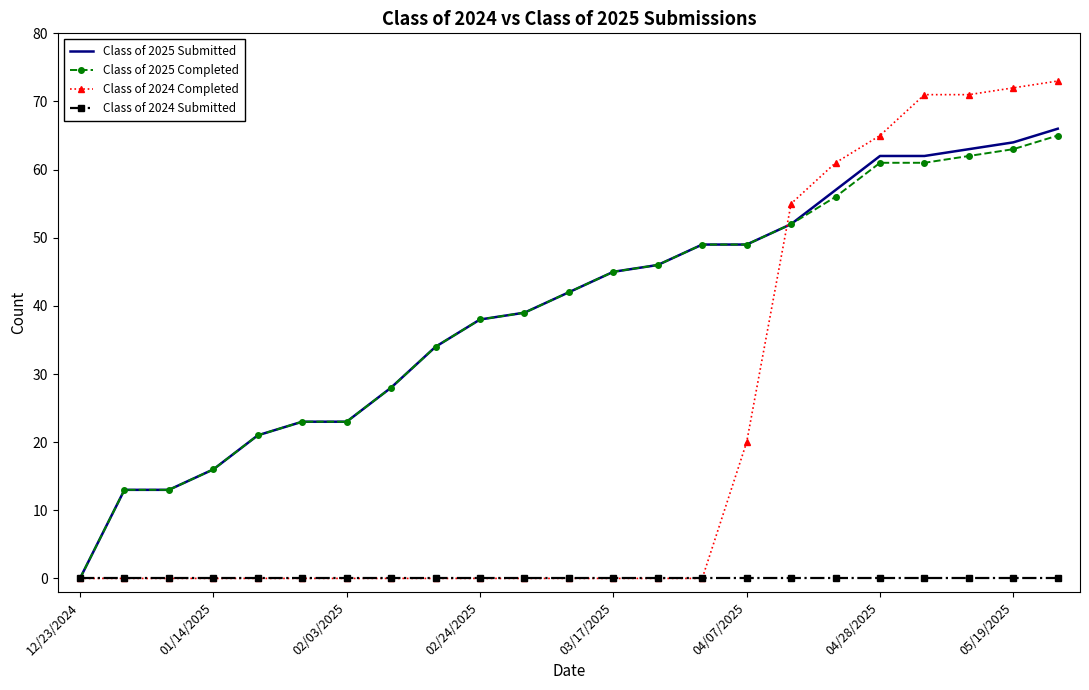

Which series has the widest spread of values?

Class of 2024 Completed